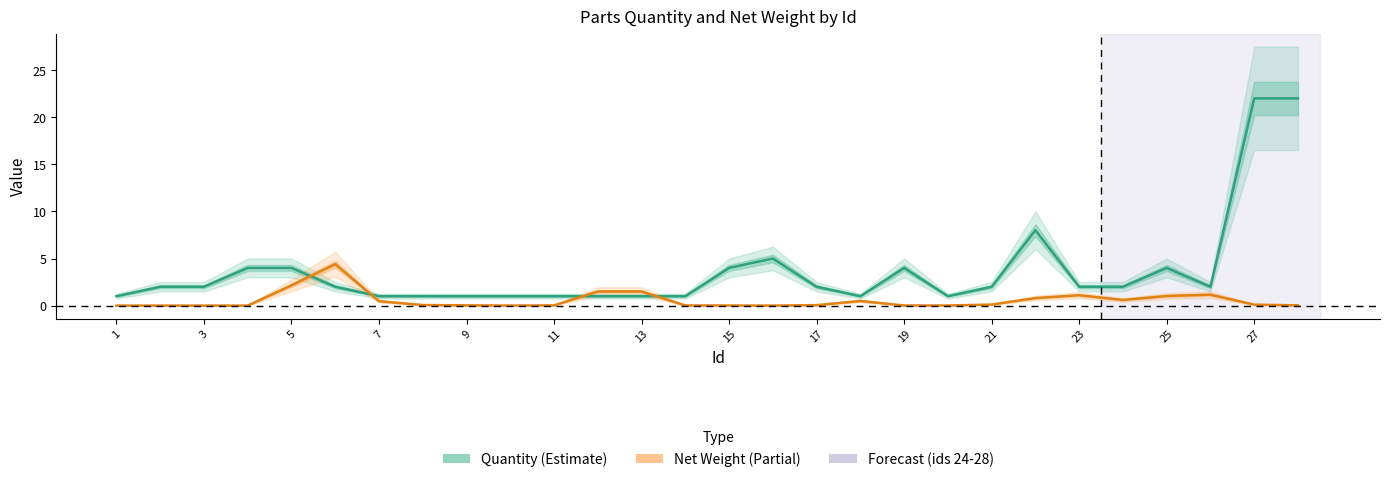

How many distinct data groups are displayed?

2